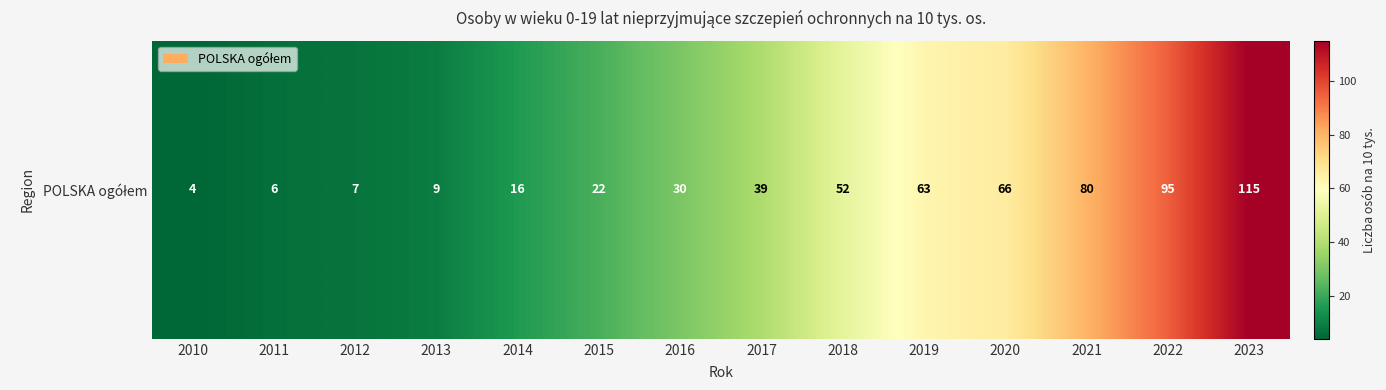

Reading left to right, extract all data points from this chart.

4	6	7	9	16	22	30	39	52	63	66	80	95	115